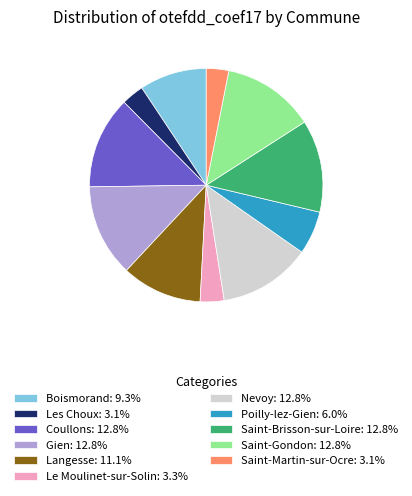

Is there any slice that represents more than half of the pie?

No